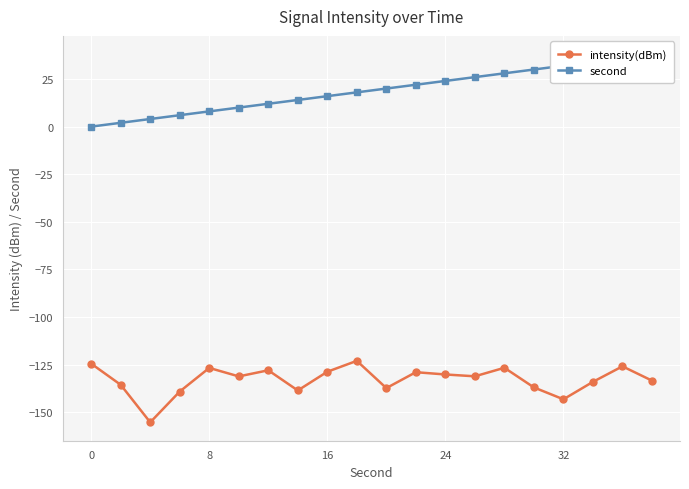

What is the maximum value for intensity(dBm)?

-123.1